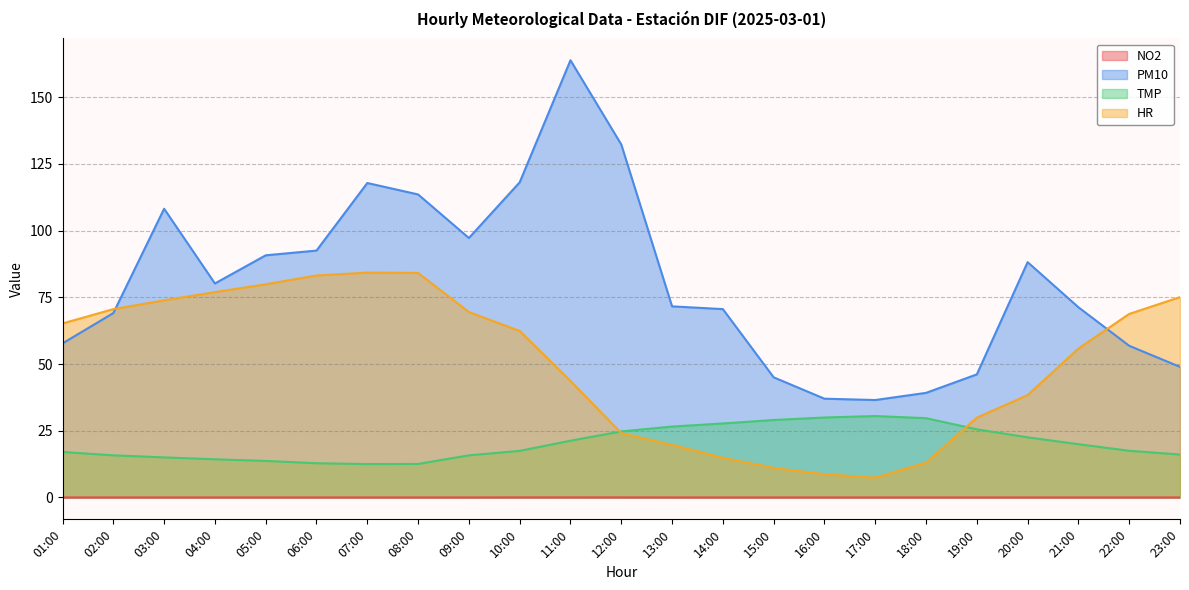

What is the average value of the HR series?

50.5